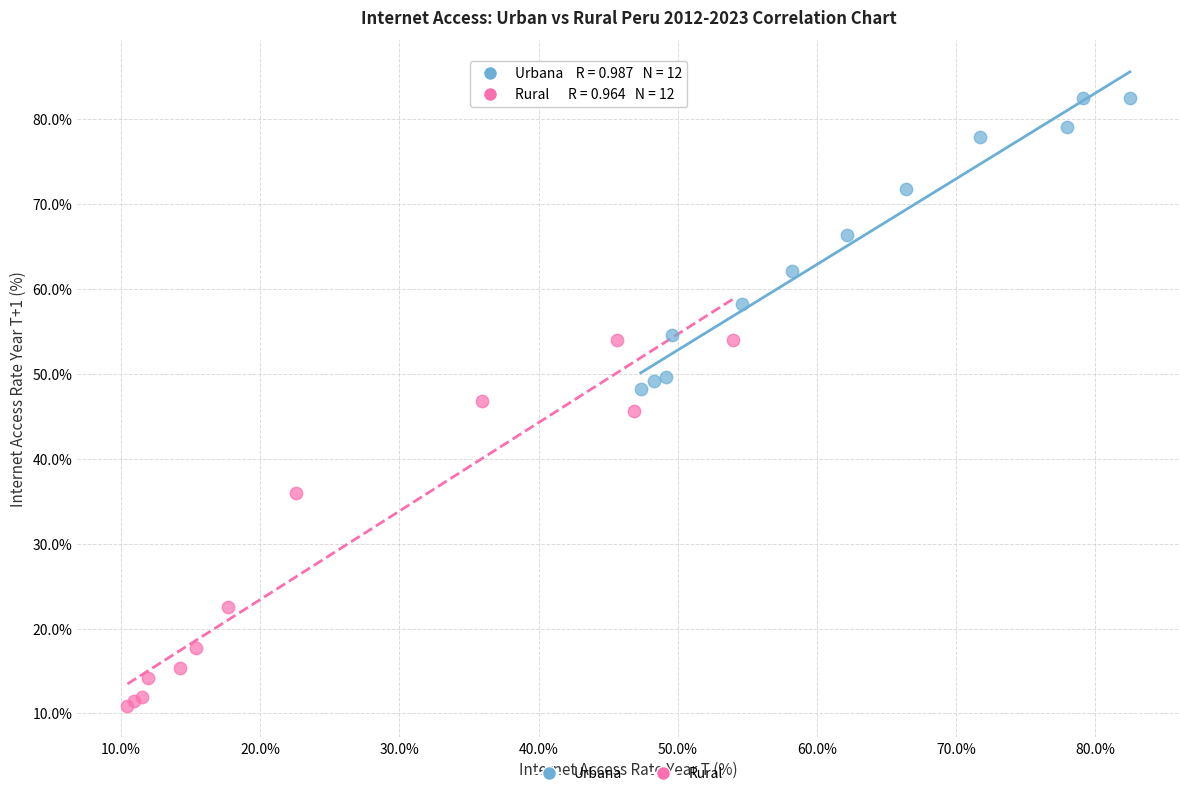

Which series reaches the minimum Y coordinate?

Rural